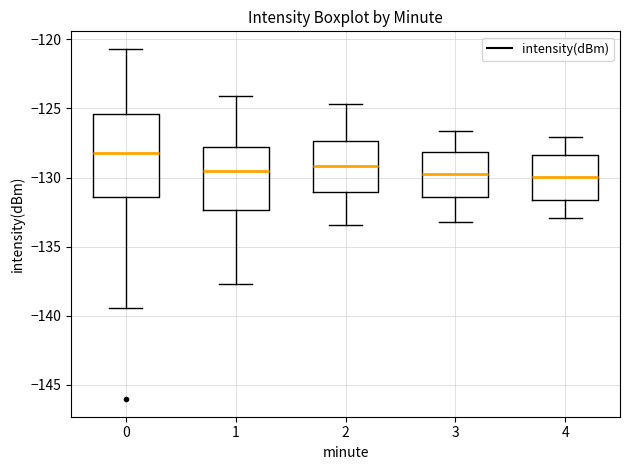

Where does the upper whisker of the box at x = 2 end on the y-axis? The values are not printed on the chart, so give them approximately, as read against the axis.

-124.5